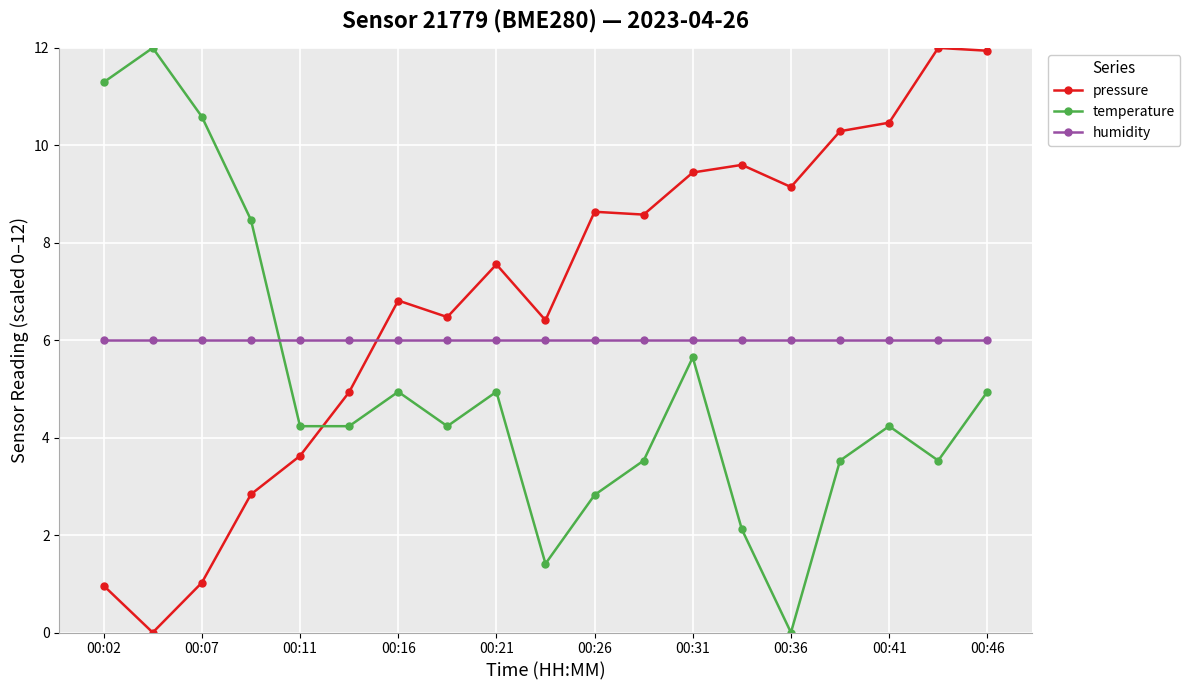

How many data points in temperature are above 4?

12